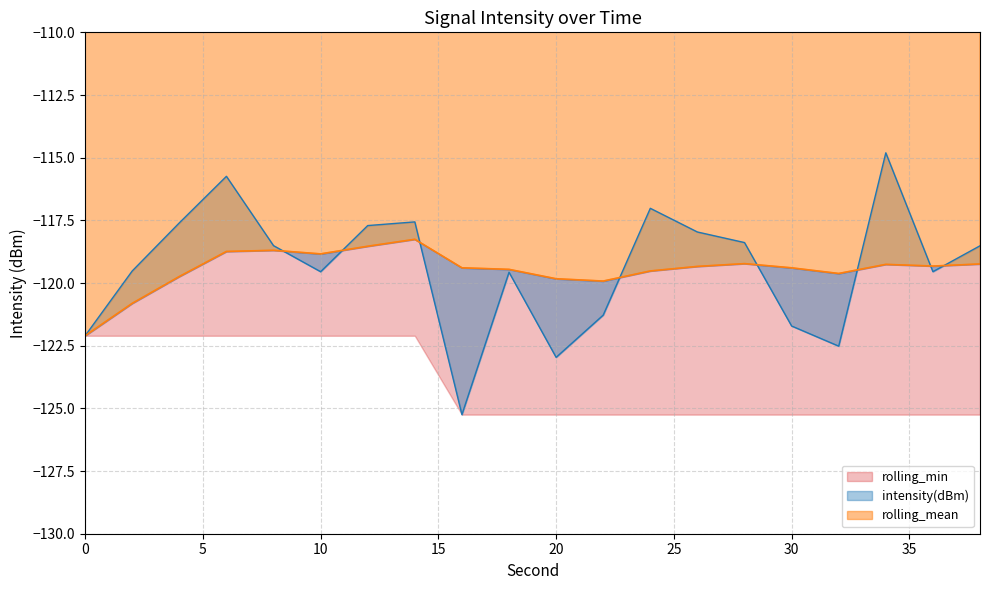

What is the lowest value of the rolling_mean series?

-122.1